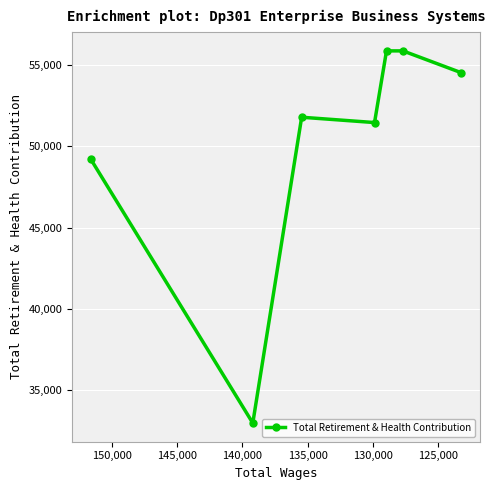

True or false: the data shows 88490 at 145,000.

False